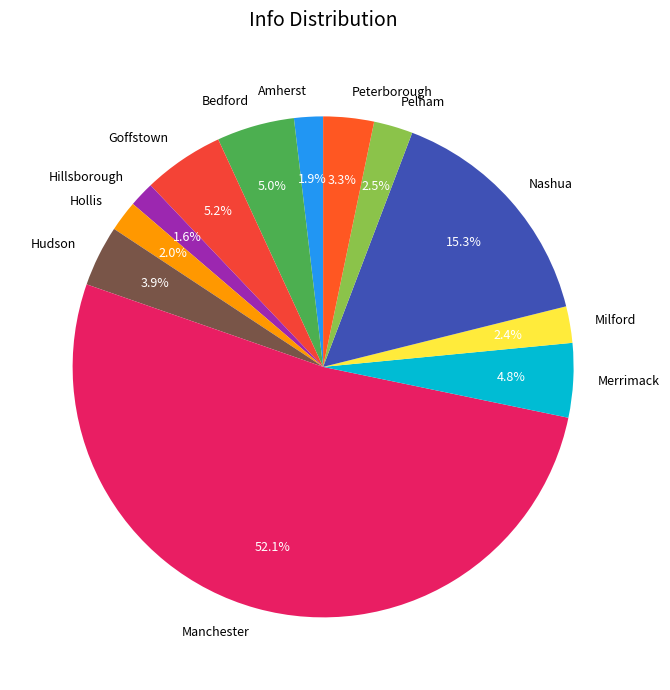

Which slice is the largest?

Manchester